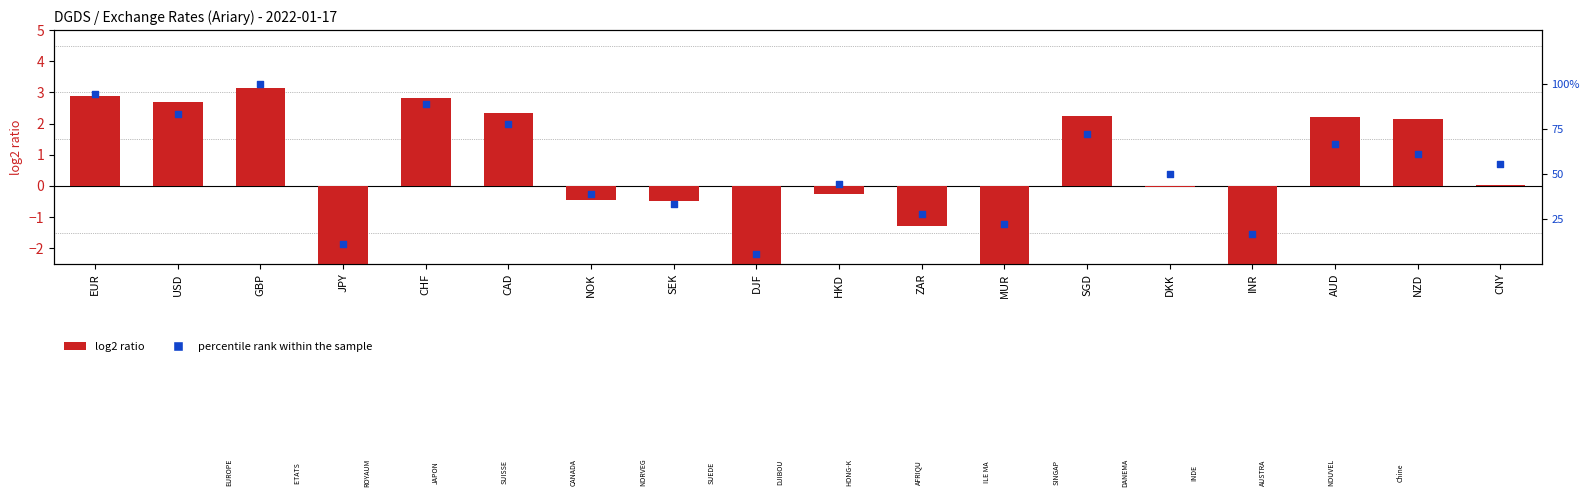

Is the value of log2 ratio at INR greater than the value of percentile rank within the sample at NOK?

No